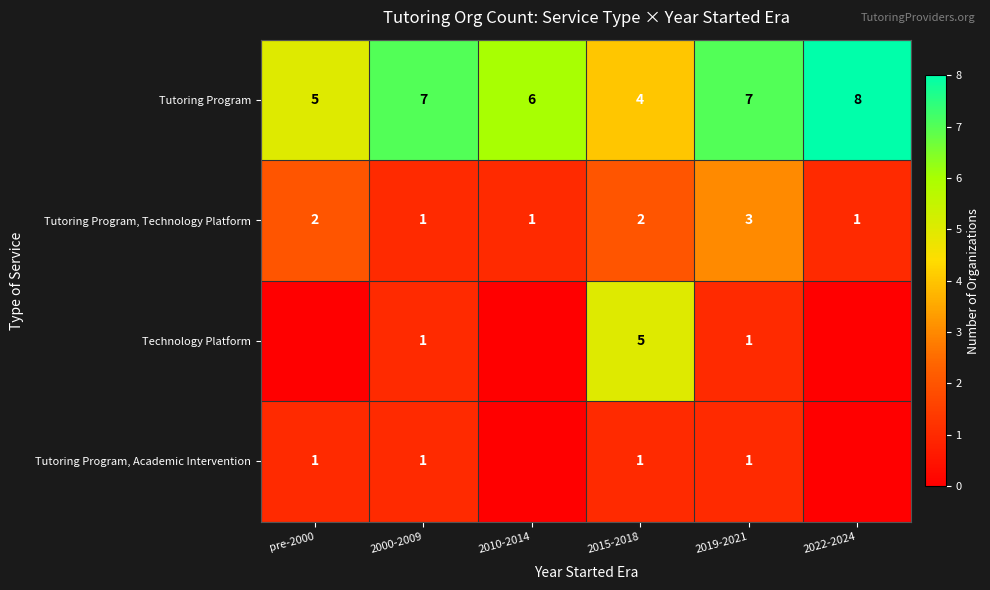

What is the difference between the highest and lowest values at 2022-2024?

8